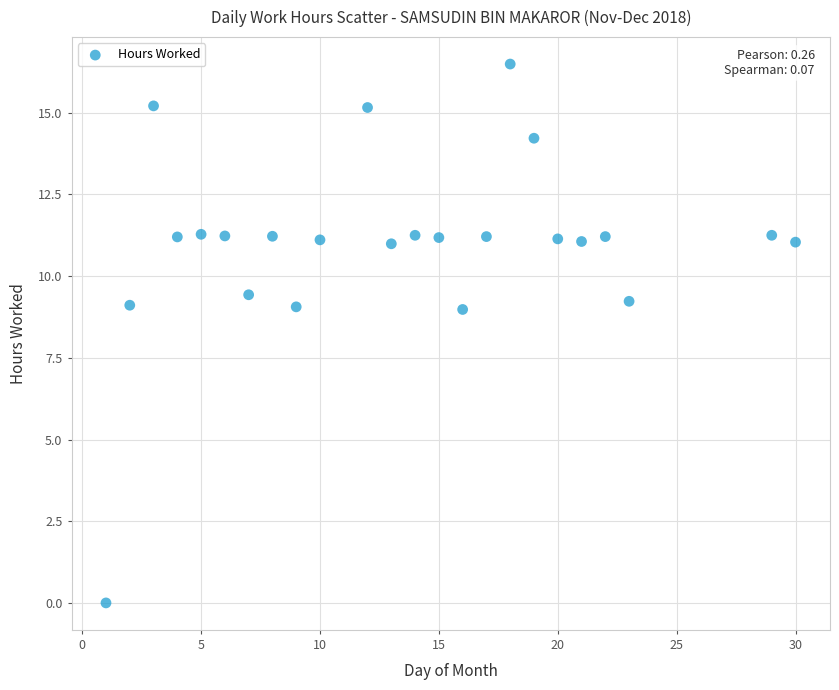

What is the range of Y values (max minus min)?

16.5